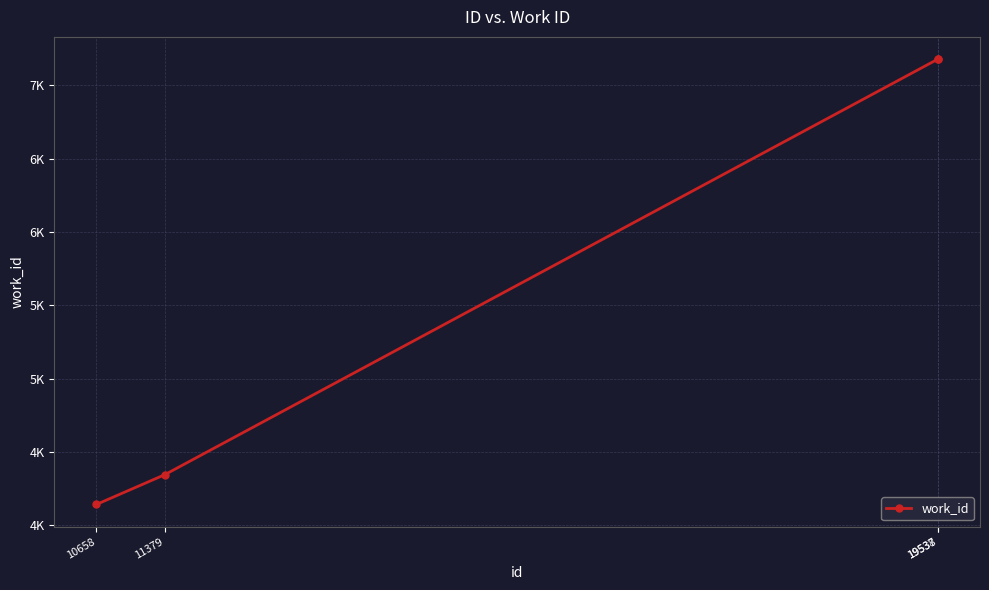

Is this an area chart (filled region under the line)?

No